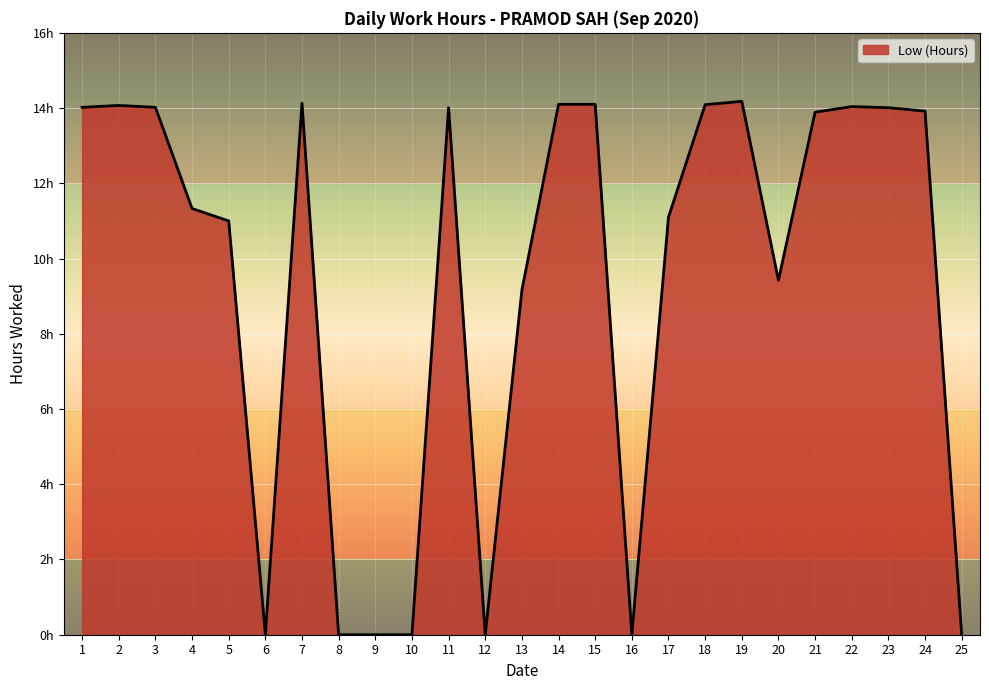

Is this an area chart (filled region under the line)?

Yes